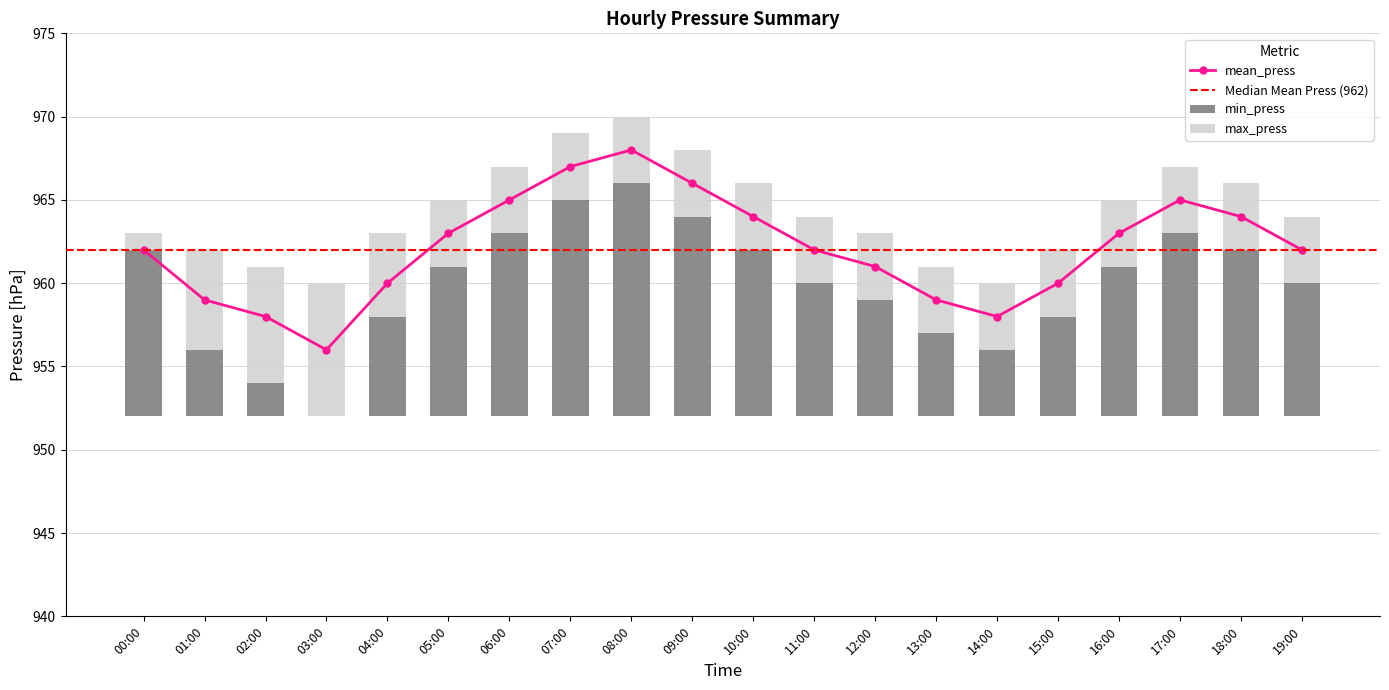

What is the label of the 16th bar from the left?

15:00